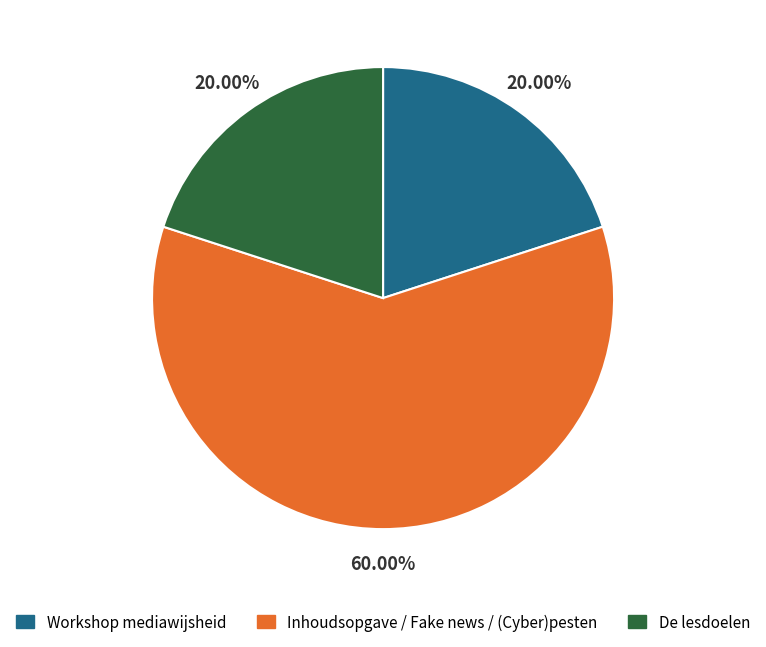

Approximately how many times larger is the value at Workshop mediawijsheid compared to Inhoudsopgave / Fake news / (Cyber)pesten?

0.3